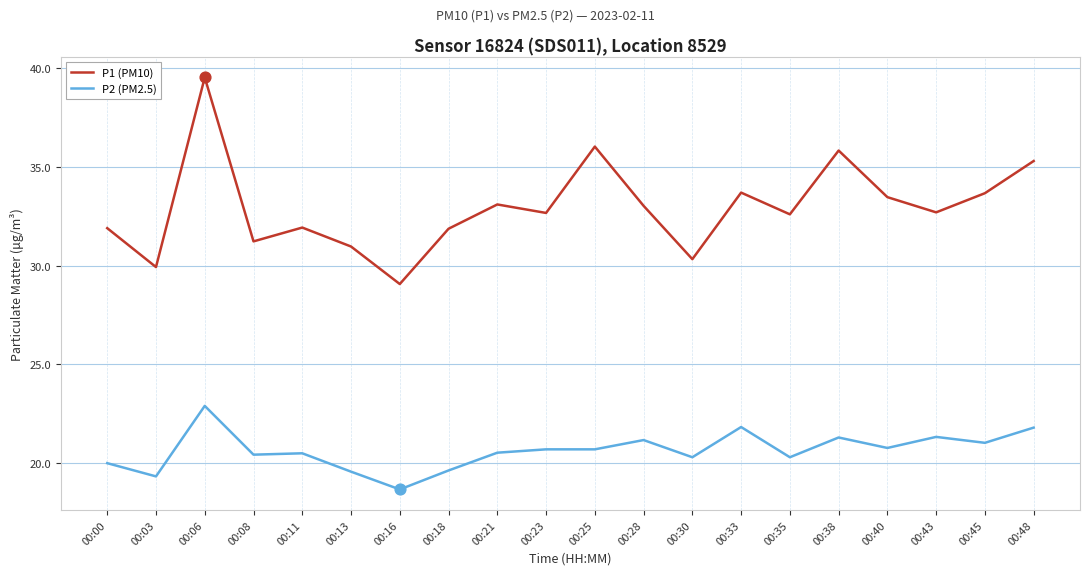

What is the difference between the highest and lowest values at 00:21?

12.6